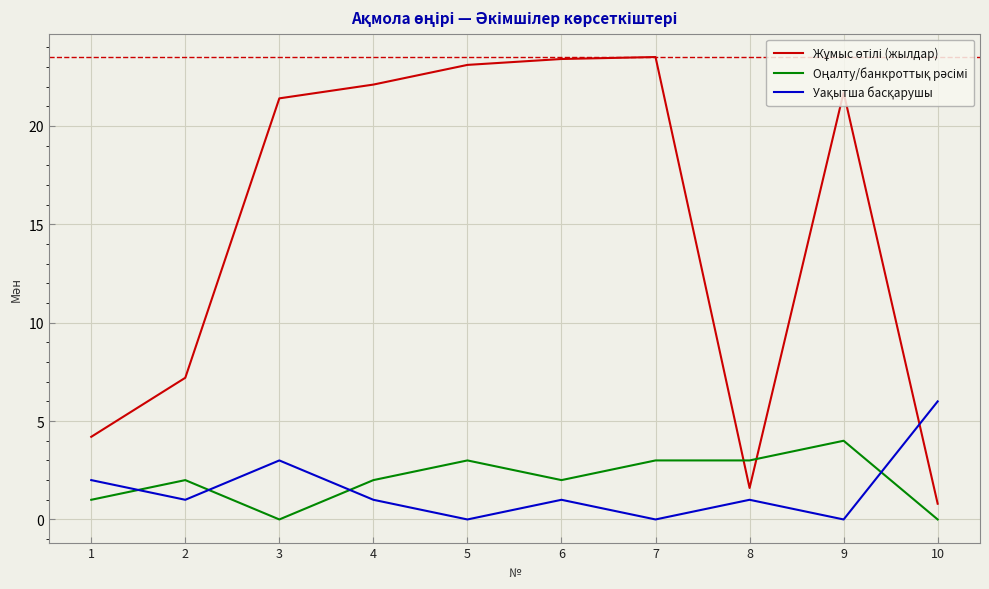

What is the greatest value displayed?

23.5